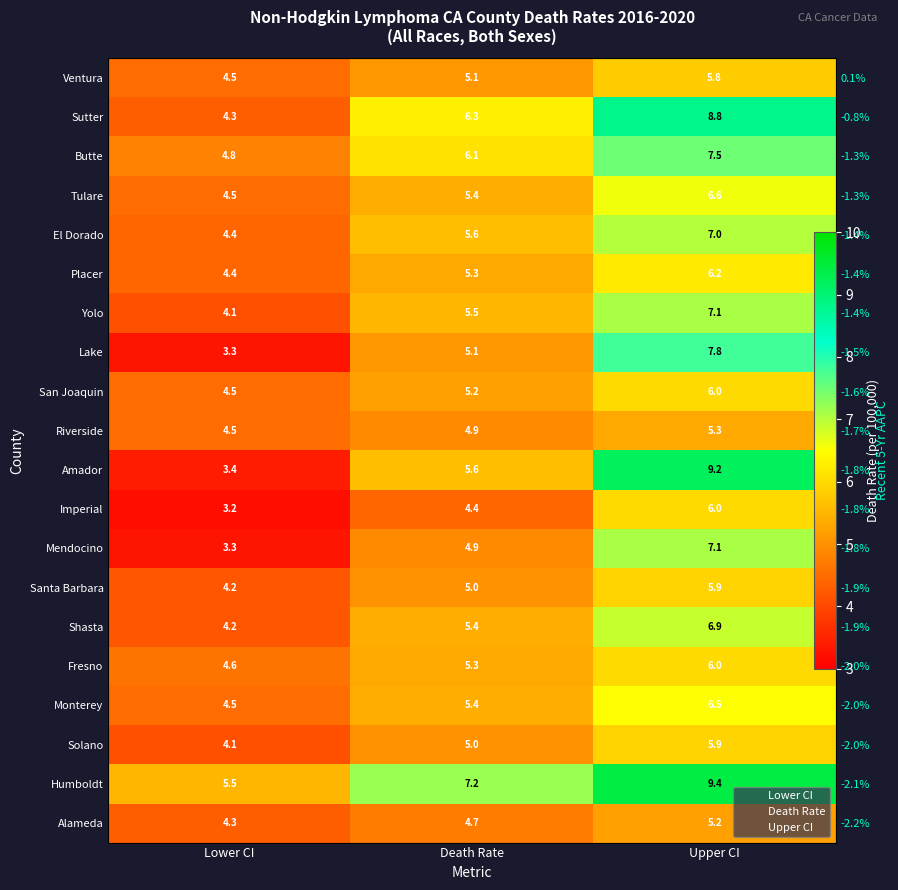

What is the total value across all series at Lower CI?

84.6